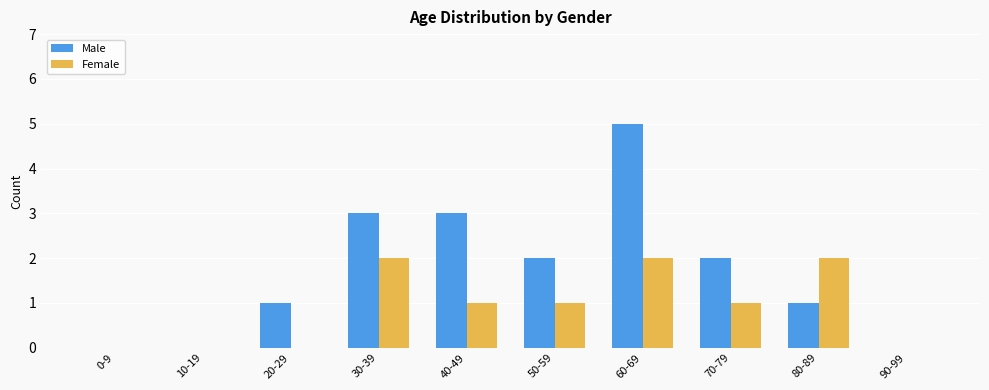

What is the sum of all Male values?

17